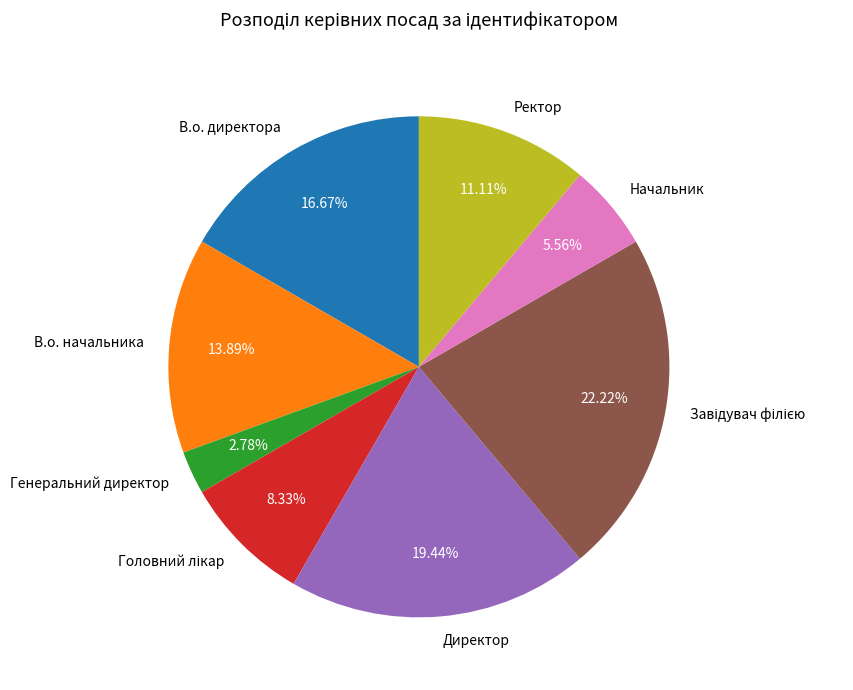

To the nearest percent, what is the combined percentage of В.о. директора and Ректор?

28%